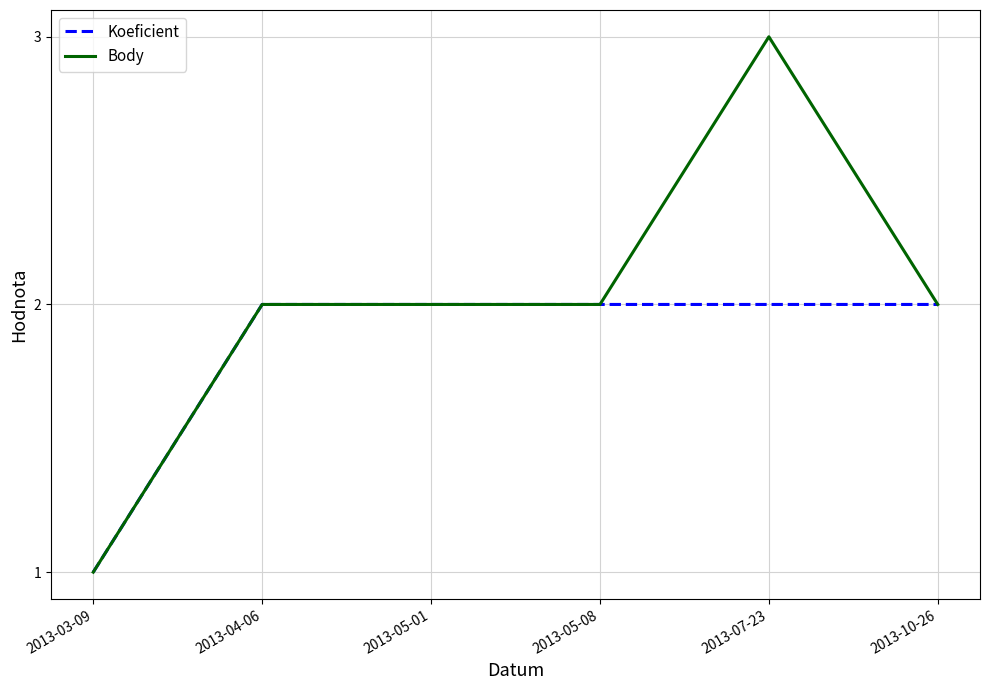

Which series has the widest spread of values?

Body